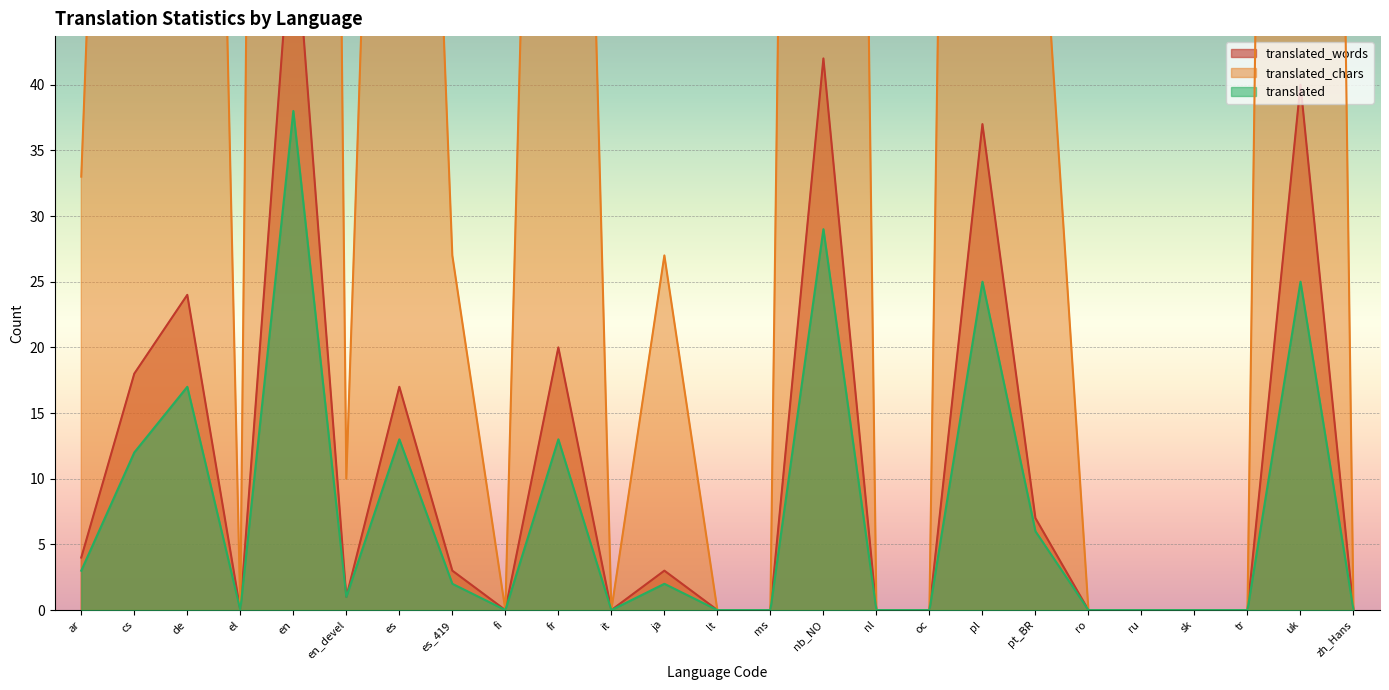

Rank the series by their maximum value, from lowest to highest.

translated, translated_words, translated_chars